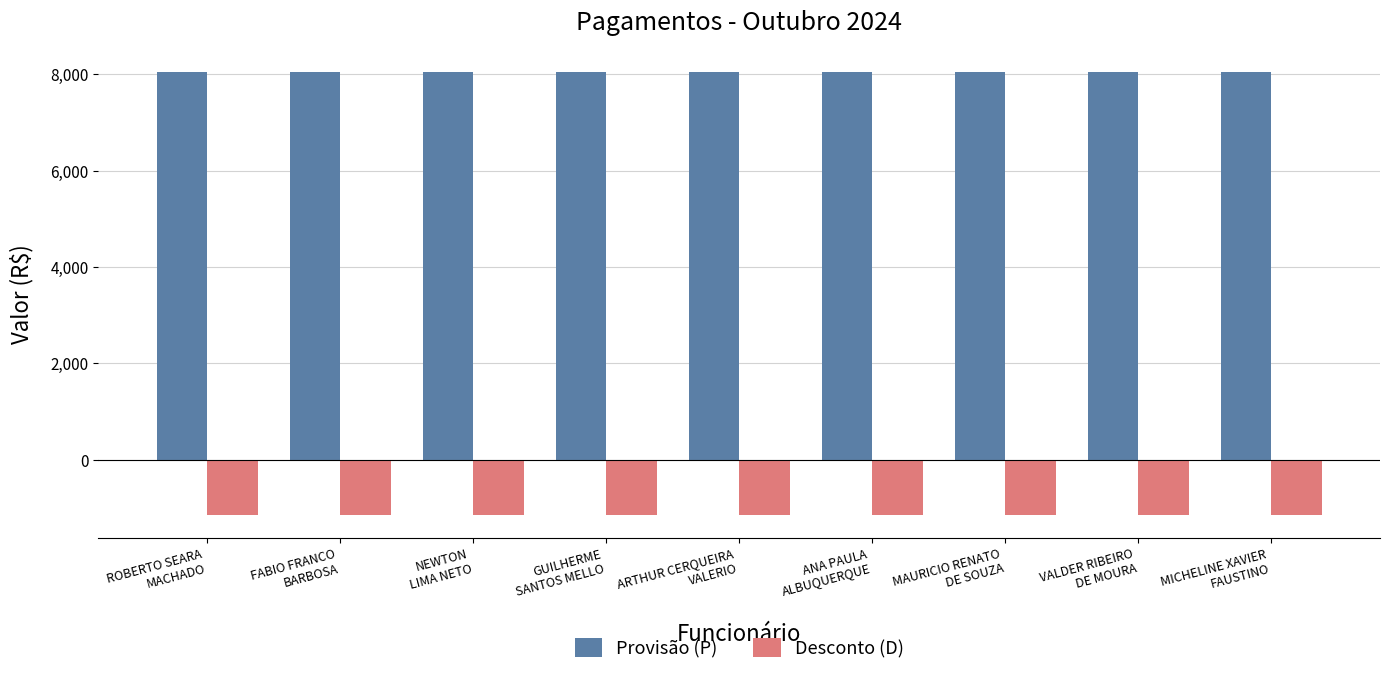

Reading left to right, list all the values displayed in this chart.

Provisão (P): ROBERTO SEARA
MACHADO=8040.1	FABIO FRANCO
BARBOSA=8040.1	NEWTON
LIMA NETO=8040.1	GUILHERME
SANTOS MELLO=8040.1	ARTHUR CERQUEIRA
VALERIO=8040.1	ANA PAULA
ALBUQUERQUE=8040.1	MAURICIO RENATO
DE SOUZA=8040.1	VALDER RIBEIRO
DE MOURA=8040.1	MICHELINE XAVIER
FAUSTINO=8040.1
Desconto (D): ROBERTO SEARA
MACHADO=-1159.7	FABIO FRANCO
BARBOSA=-1159.7	NEWTON
LIMA NETO=-1159.7	GUILHERME
SANTOS MELLO=-1159.7	ARTHUR CERQUEIRA
VALERIO=-1159.7	ANA PAULA
ALBUQUERQUE=-1159.7	MAURICIO RENATO
DE SOUZA=-1159.7	VALDER RIBEIRO
DE MOURA=-1159.7	MICHELINE XAVIER
FAUSTINO=-1159.7